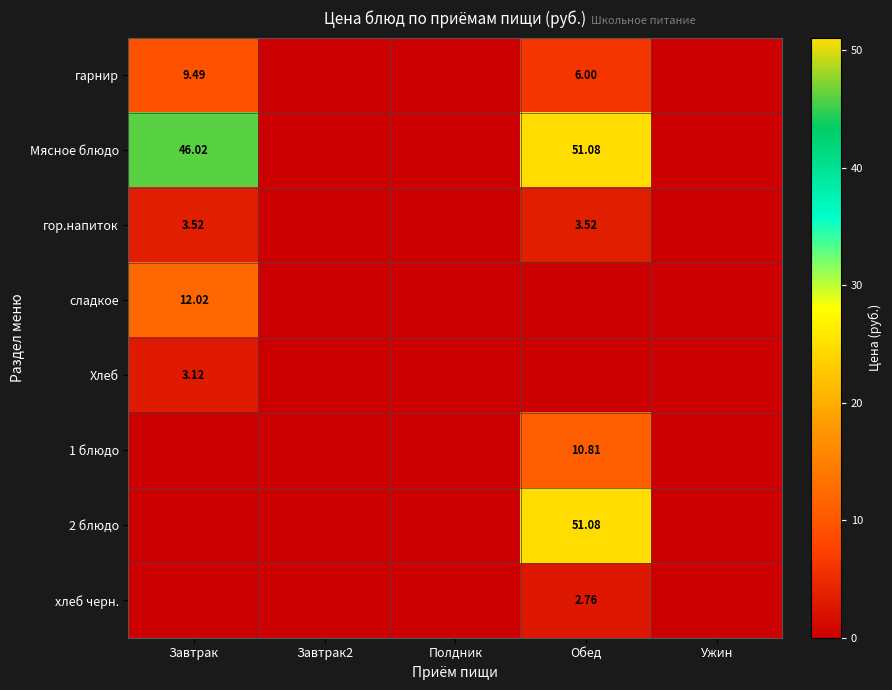

What is the average value of the хлеб черн. series?

0.6